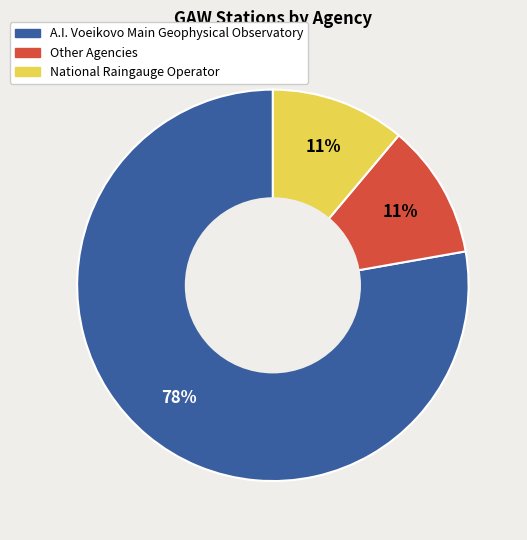

Does any single category account for the majority?

Yes